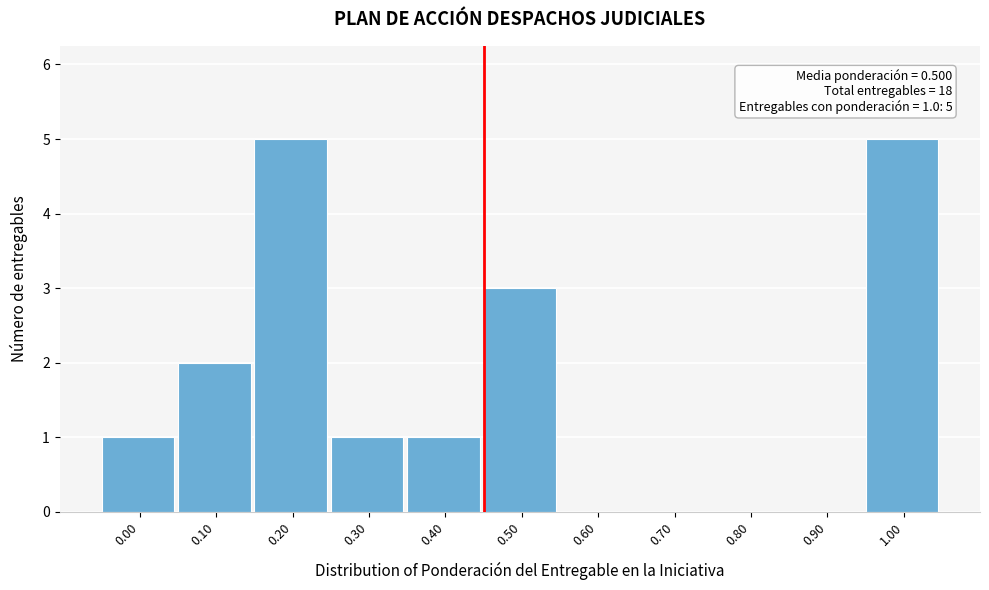

Reading left to right, what are all the values shown in this chart?

0.00=1	0.10=2	0.20=5	0.30=1	0.40=1	0.50=3	0.60=0	0.70=0	0.80=0	0.90=0	1.00=5